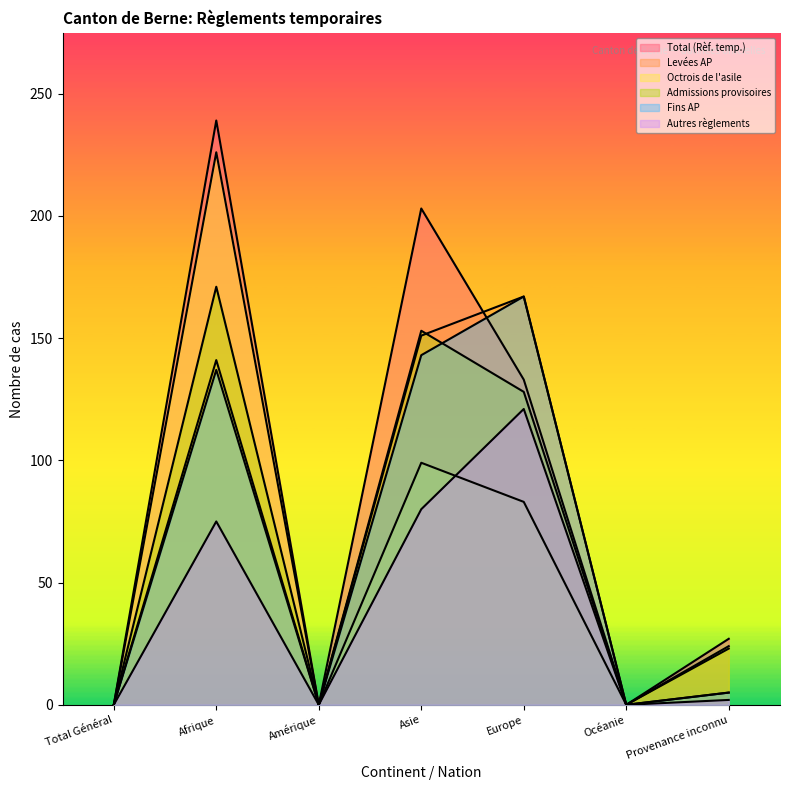

At which label does Total (Rèf. temp.) first exceed 27?

Afrique